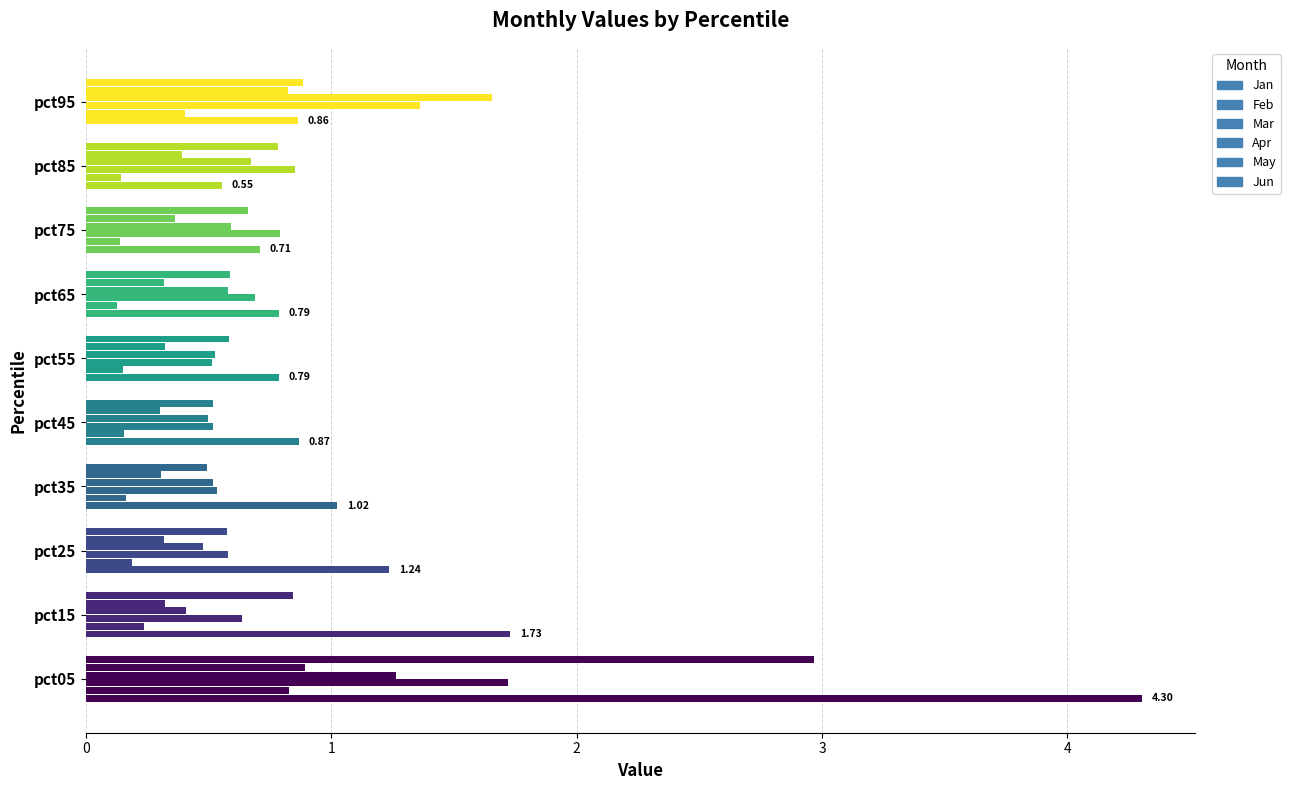

How many distinct data groups are displayed?

6